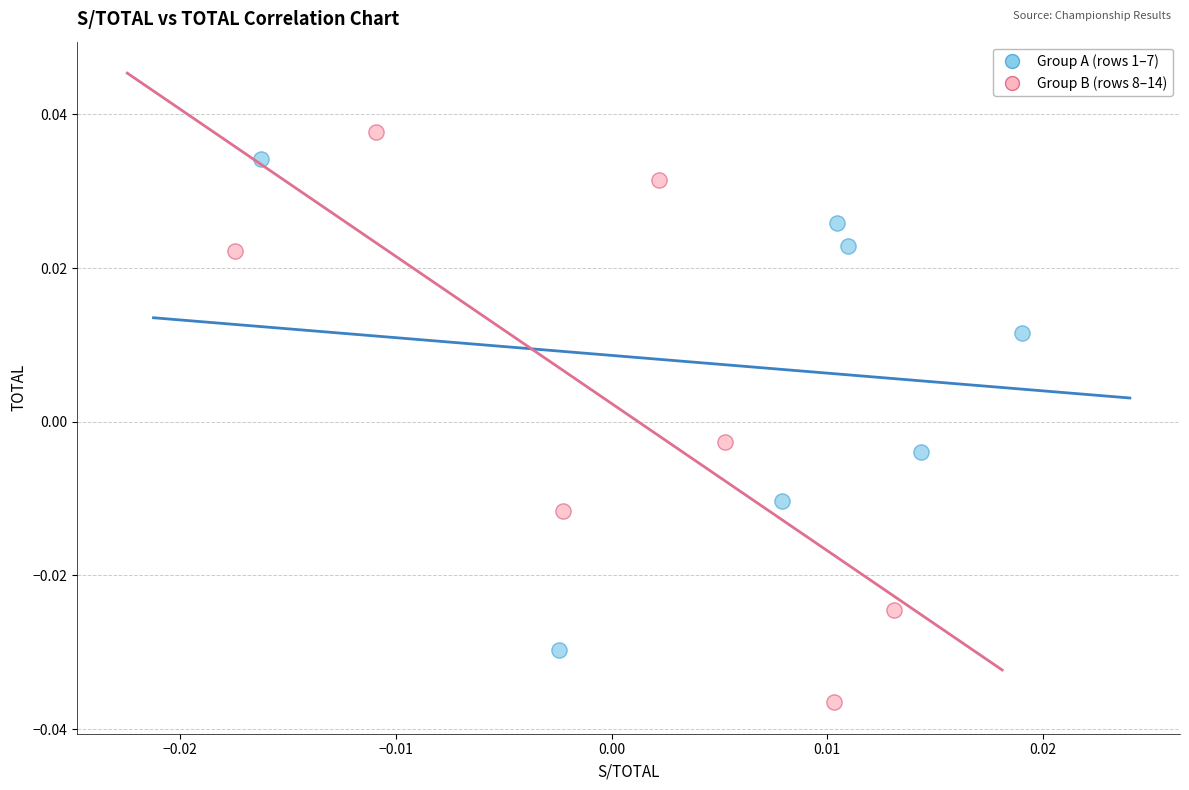

Which series contains the lowest Y value?

Group B (rows 8–14)